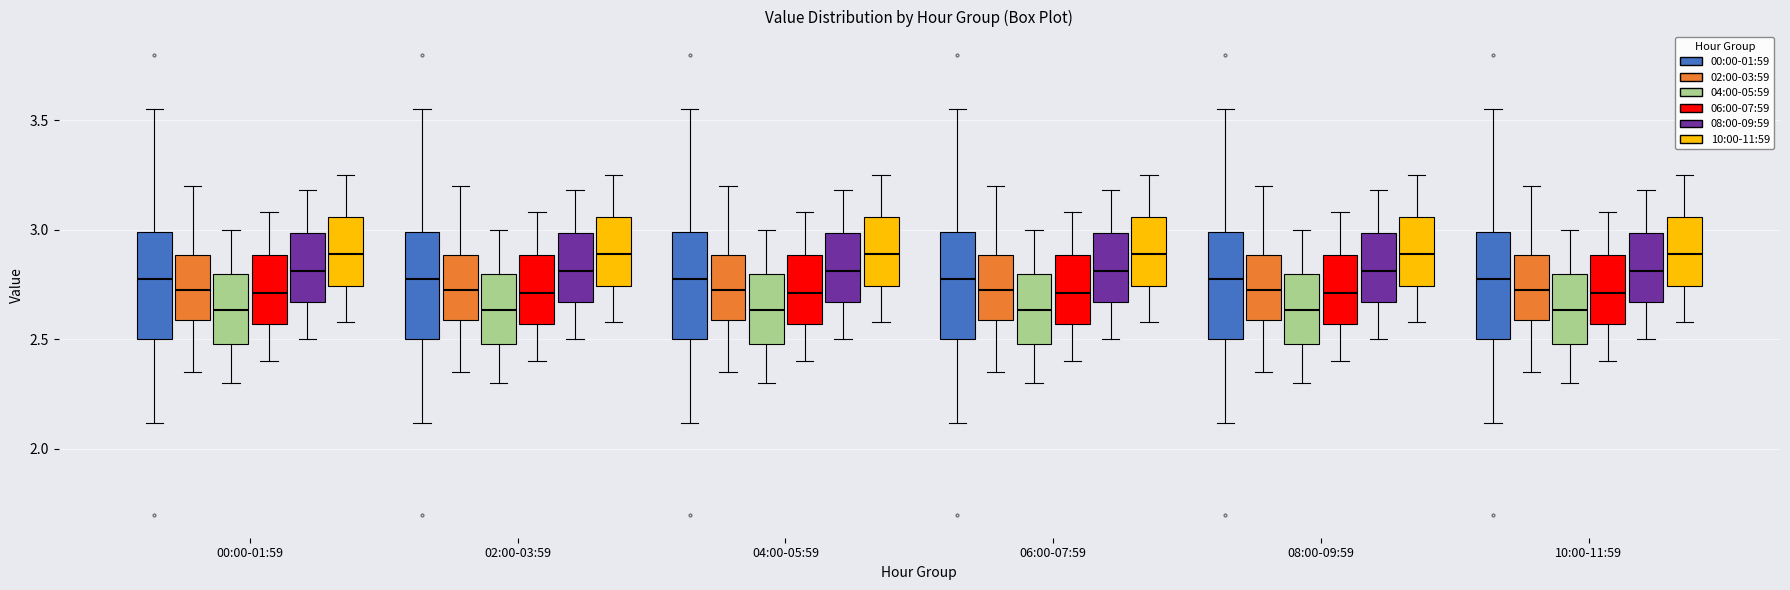

Reading left to right, transcribe this box plot: for each box, give where its median line is, the range the box spans, and where its two whiskers end, as read against the y-axis. The values are not printed on the chart, so give them approximately, as read against the axis.

00:00-01:59 (00:00-01:59): median 2.80, box 2.50 to 3.00, whiskers 2.10 to 3.55
00:00-01:59 (02:00-03:59): median 2.75, box 2.60 to 2.90, whiskers 2.35 to 3.20
00:00-01:59 (04:00-05:59): median 2.65, box 2.50 to 2.80, whiskers 2.30 to 3.00
00:00-01:59 (06:00-07:59): median 2.70, box 2.55 to 2.90, whiskers 2.40 to 3.10
00:00-01:59 (08:00-09:59): median 2.80, box 2.65 to 3.00, whiskers 2.50 to 3.20
00:00-01:59 (10:00-11:59): median 2.90, box 2.75 to 3.05, whiskers 2.60 to 3.25
02:00-03:59 (00:00-01:59): median 2.80, box 2.50 to 3.00, whiskers 2.10 to 3.55
02:00-03:59 (02:00-03:59): median 2.75, box 2.60 to 2.90, whiskers 2.35 to 3.20
02:00-03:59 (04:00-05:59): median 2.65, box 2.50 to 2.80, whiskers 2.30 to 3.00
02:00-03:59 (06:00-07:59): median 2.70, box 2.55 to 2.90, whiskers 2.40 to 3.10
02:00-03:59 (08:00-09:59): median 2.80, box 2.65 to 3.00, whiskers 2.50 to 3.20
02:00-03:59 (10:00-11:59): median 2.90, box 2.75 to 3.05, whiskers 2.60 to 3.25
04:00-05:59 (00:00-01:59): median 2.80, box 2.50 to 3.00, whiskers 2.10 to 3.55
04:00-05:59 (02:00-03:59): median 2.75, box 2.60 to 2.90, whiskers 2.35 to 3.20
04:00-05:59 (04:00-05:59): median 2.65, box 2.50 to 2.80, whiskers 2.30 to 3.00
04:00-05:59 (06:00-07:59): median 2.70, box 2.55 to 2.90, whiskers 2.40 to 3.10
04:00-05:59 (08:00-09:59): median 2.80, box 2.65 to 3.00, whiskers 2.50 to 3.20
04:00-05:59 (10:00-11:59): median 2.90, box 2.75 to 3.05, whiskers 2.60 to 3.25
06:00-07:59 (00:00-01:59): median 2.80, box 2.50 to 3.00, whiskers 2.10 to 3.55
06:00-07:59 (02:00-03:59): median 2.75, box 2.60 to 2.90, whiskers 2.35 to 3.20
06:00-07:59 (04:00-05:59): median 2.65, box 2.50 to 2.80, whiskers 2.30 to 3.00
06:00-07:59 (06:00-07:59): median 2.70, box 2.55 to 2.90, whiskers 2.40 to 3.10
06:00-07:59 (08:00-09:59): median 2.80, box 2.65 to 3.00, whiskers 2.50 to 3.20
06:00-07:59 (10:00-11:59): median 2.90, box 2.75 to 3.05, whiskers 2.60 to 3.25
08:00-09:59 (00:00-01:59): median 2.80, box 2.50 to 3.00, whiskers 2.10 to 3.55
08:00-09:59 (02:00-03:59): median 2.75, box 2.60 to 2.90, whiskers 2.35 to 3.20
08:00-09:59 (04:00-05:59): median 2.65, box 2.50 to 2.80, whiskers 2.30 to 3.00
08:00-09:59 (06:00-07:59): median 2.70, box 2.55 to 2.90, whiskers 2.40 to 3.10
08:00-09:59 (08:00-09:59): median 2.80, box 2.65 to 3.00, whiskers 2.50 to 3.20
08:00-09:59 (10:00-11:59): median 2.90, box 2.75 to 3.05, whiskers 2.60 to 3.25
10:00-11:59 (00:00-01:59): median 2.80, box 2.50 to 3.00, whiskers 2.10 to 3.55
10:00-11:59 (02:00-03:59): median 2.75, box 2.60 to 2.90, whiskers 2.35 to 3.20
10:00-11:59 (04:00-05:59): median 2.65, box 2.50 to 2.80, whiskers 2.30 to 3.00
10:00-11:59 (06:00-07:59): median 2.70, box 2.55 to 2.90, whiskers 2.40 to 3.10
10:00-11:59 (08:00-09:59): median 2.80, box 2.65 to 3.00, whiskers 2.50 to 3.20
10:00-11:59 (10:00-11:59): median 2.90, box 2.75 to 3.05, whiskers 2.60 to 3.25